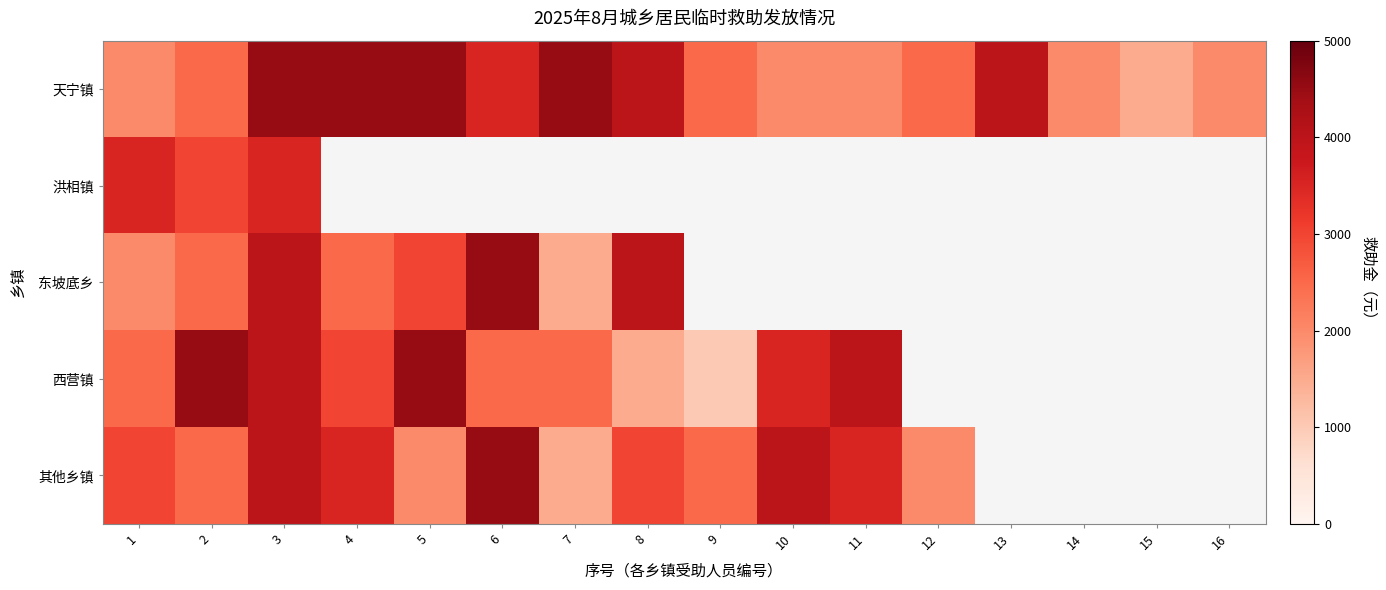

What is the smallest value displayed?

1000.0